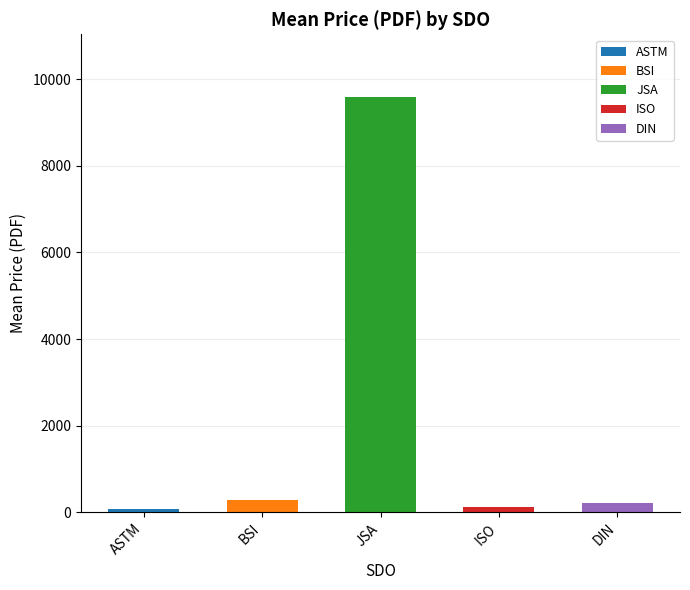

Is it true that the value at JSA is 9600.0?

True